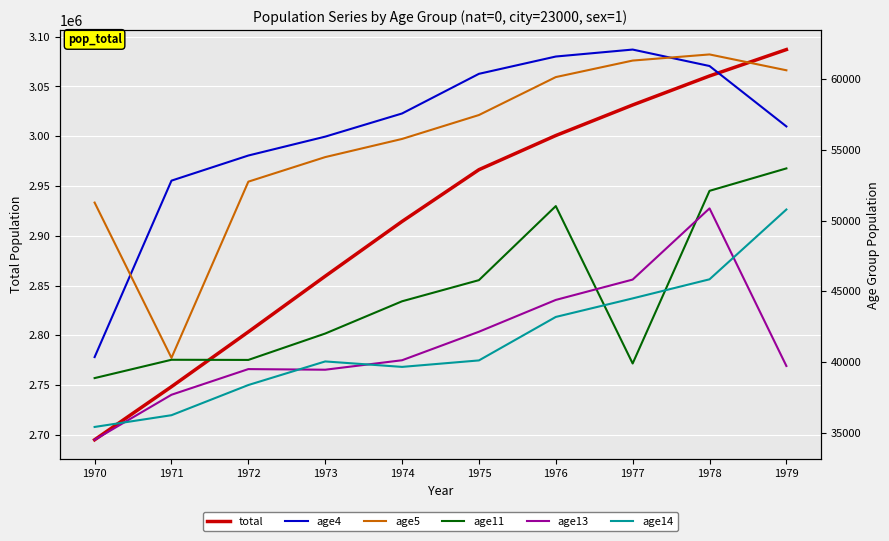

At which label does total first exceed 2966388?

1976